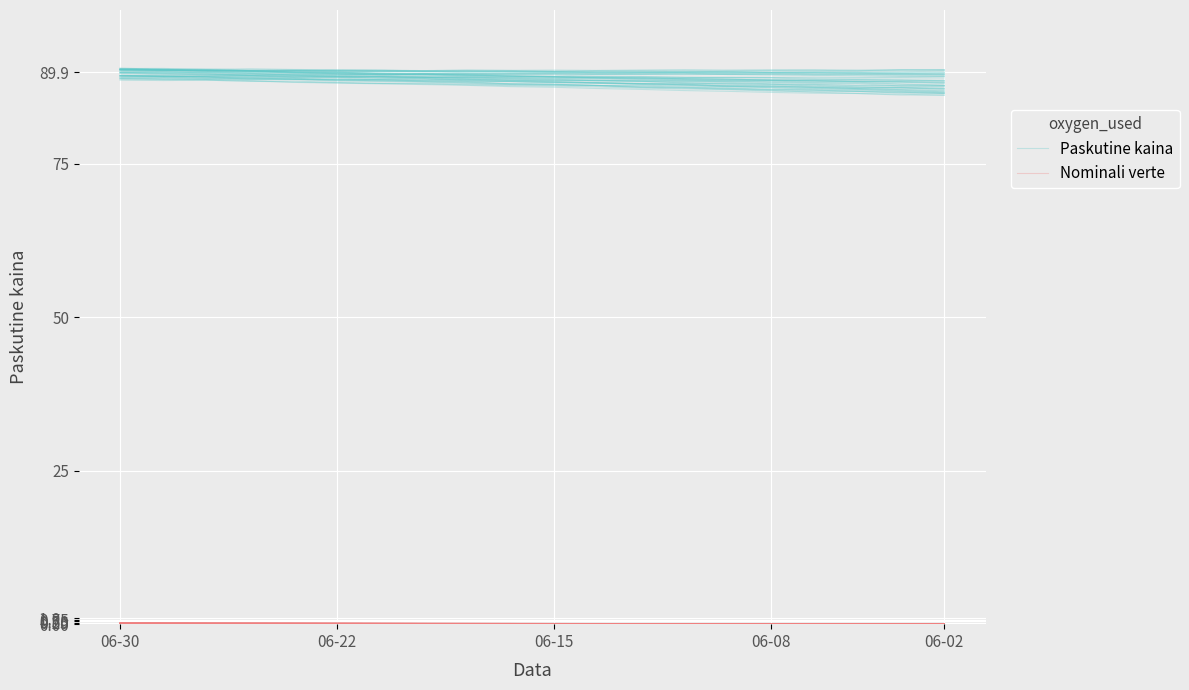

How many distinct data groups are displayed?

2